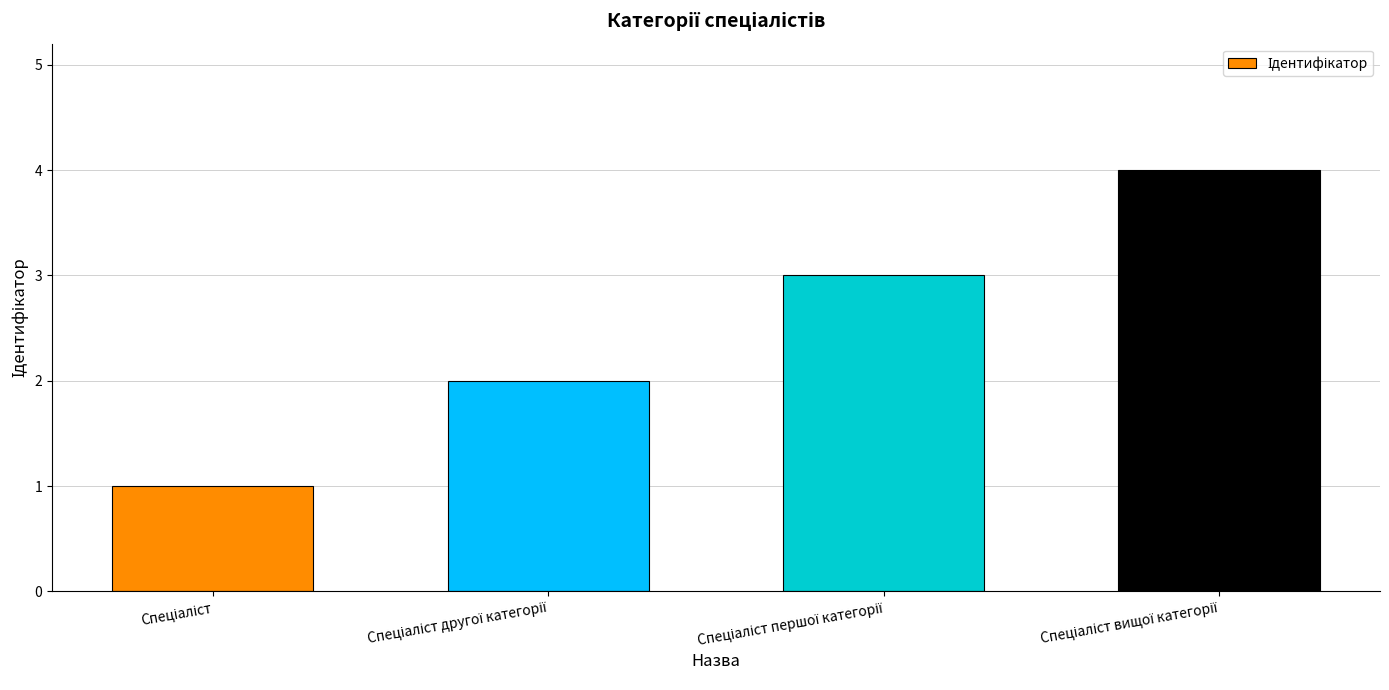

What is the greatest value displayed?

4